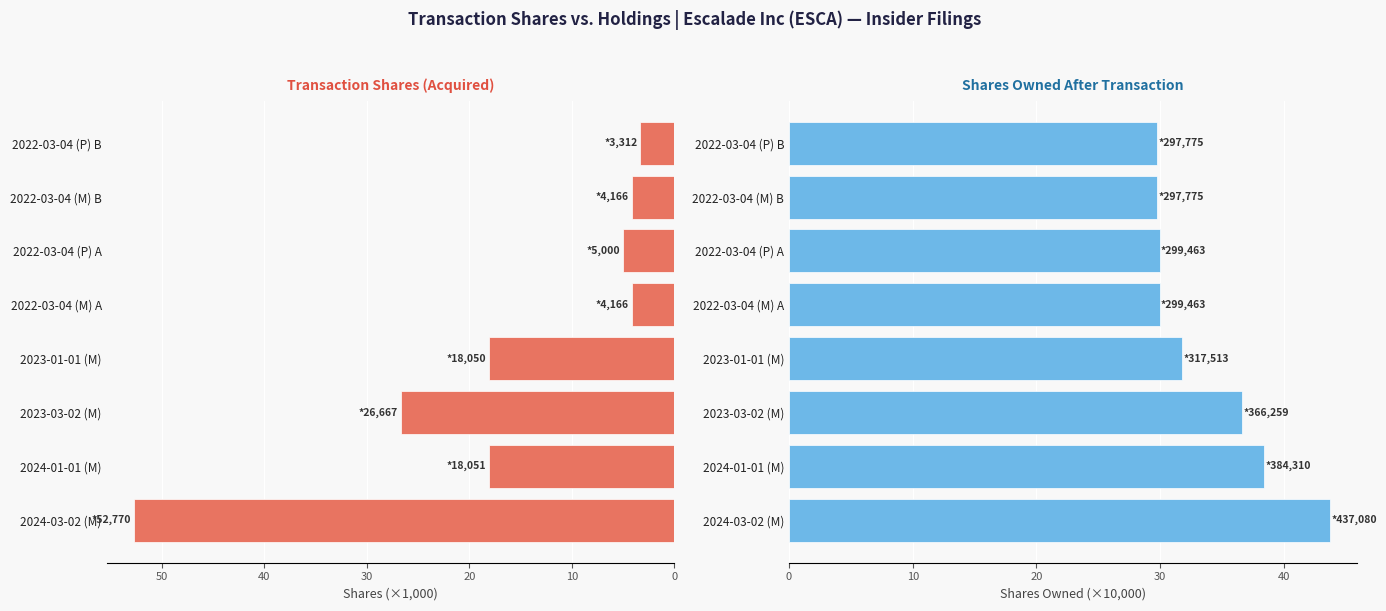

Are the bars horizontal?

Yes